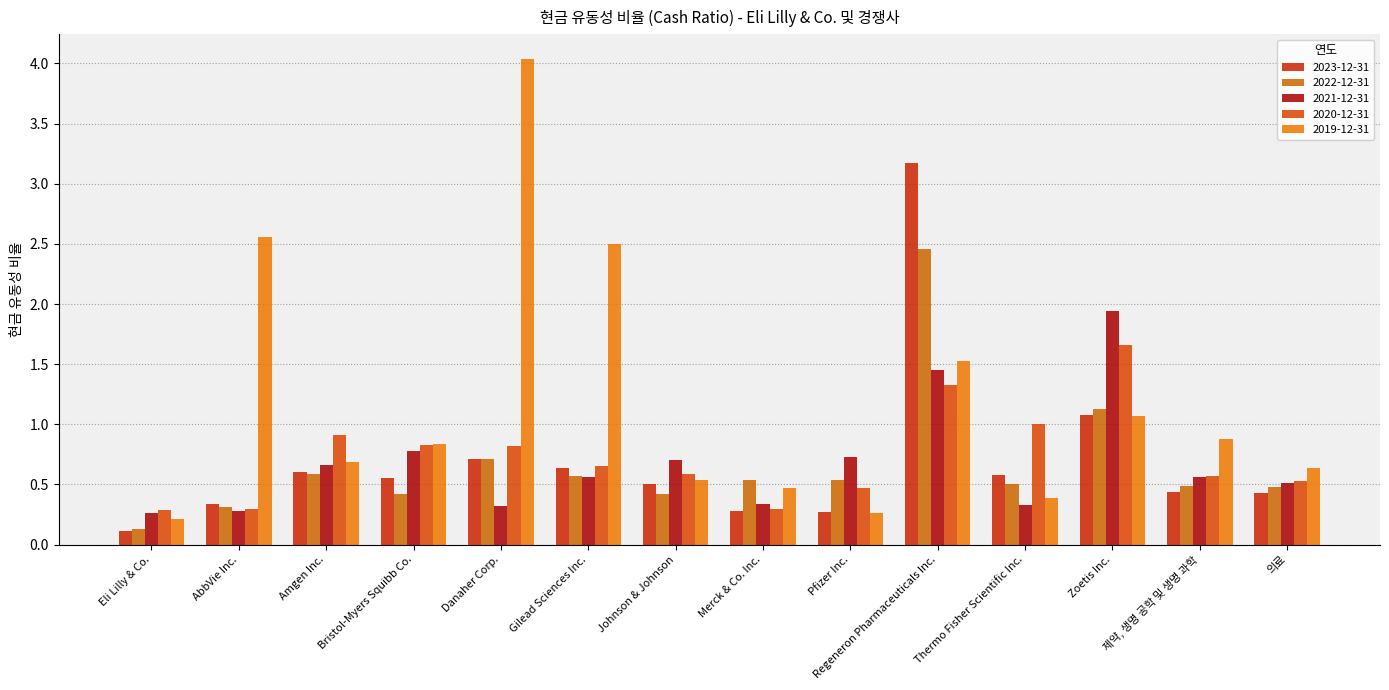

How many bars are there in total?

70